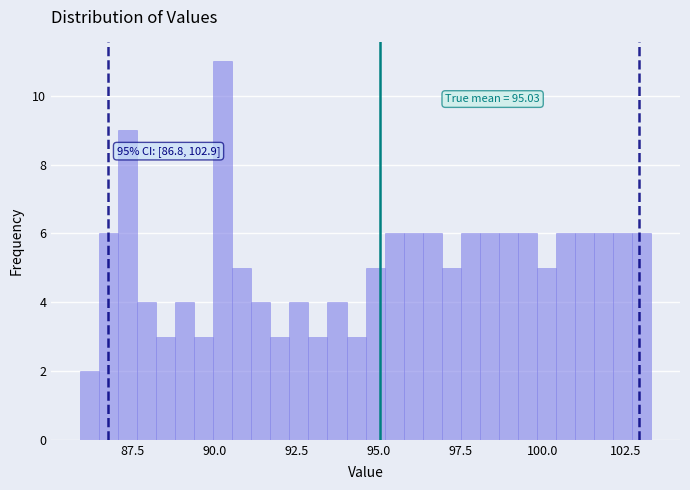

Read against the x-axis, roughly where is the centre of the tallest bar?

90.5